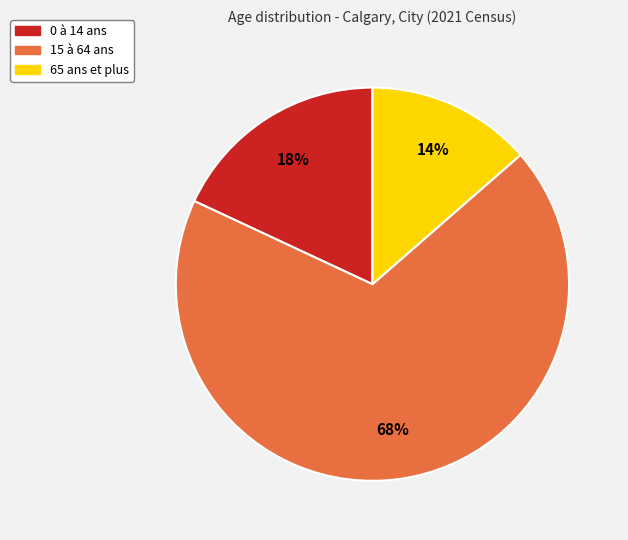

Which slice is the smallest?

65 ans et plus